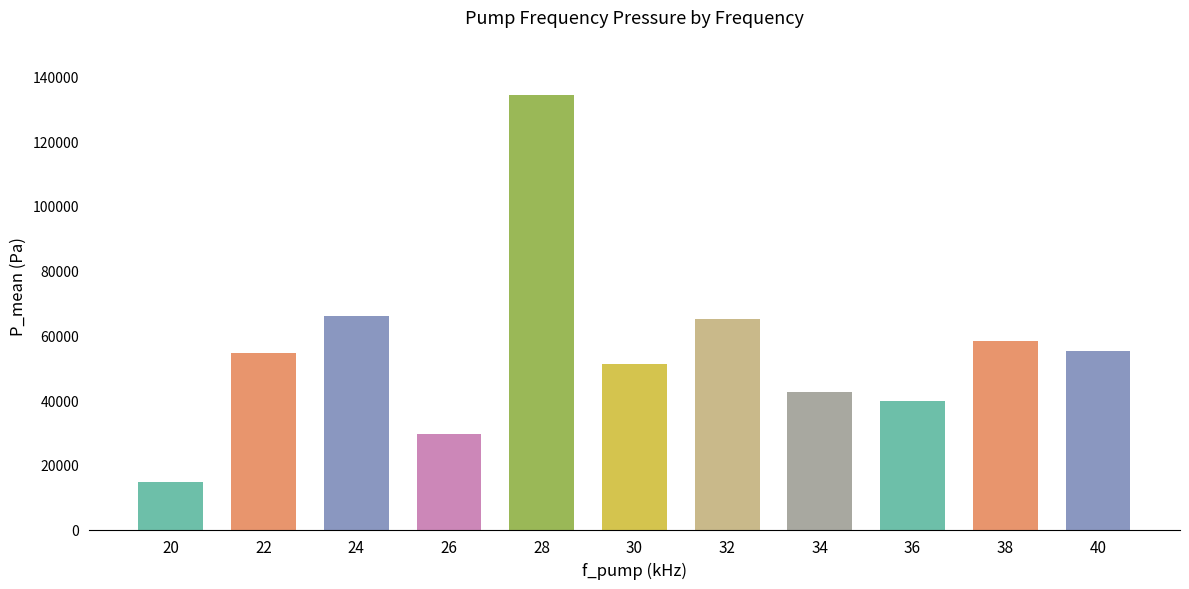

What is the minimum value shown in the chart?

14767.5